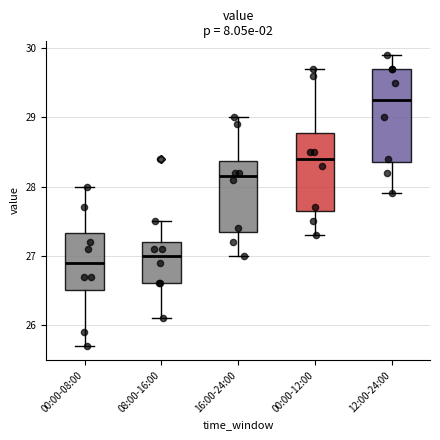

Where does the median line of the box for 16:00-24:00 sit on the y-axis? The values are not printed on the chart, so give them approximately, as read against the axis.

28.2